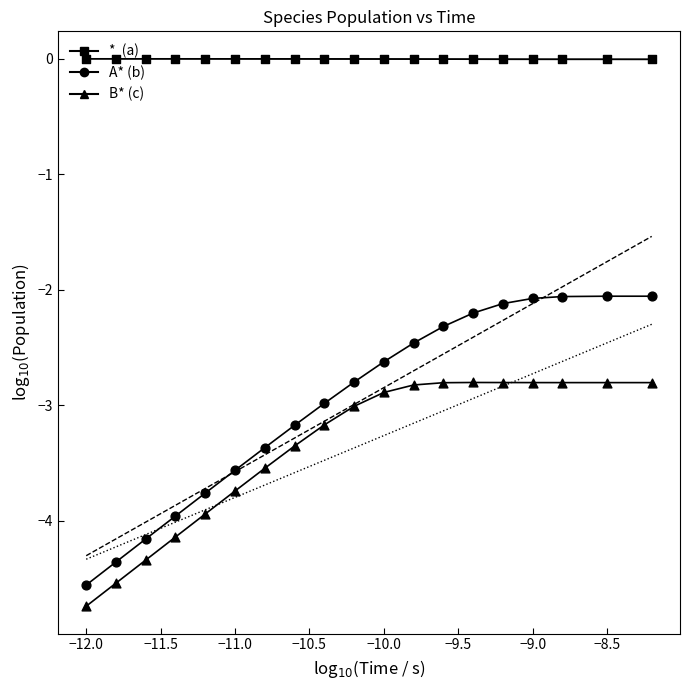

Which series reaches the maximum Y coordinate?

*